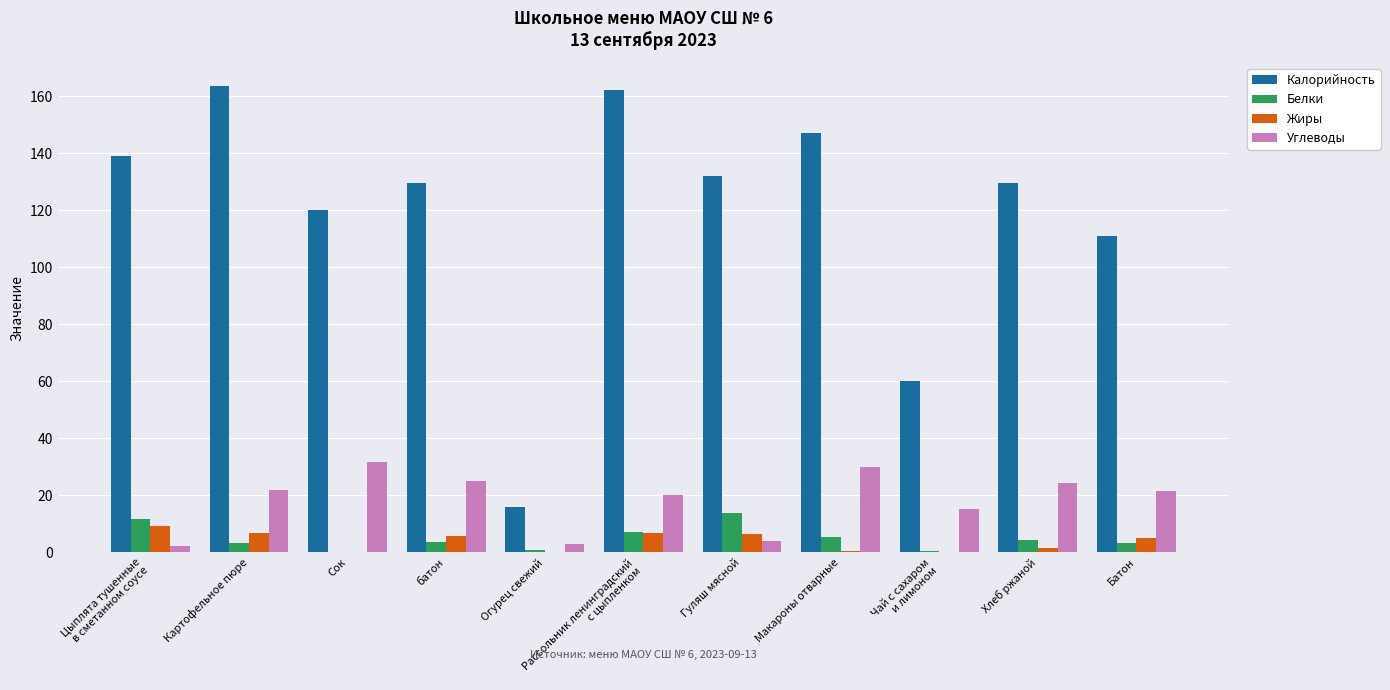

Read the Калорийность value at Чай с сахаром
и лимоном.

60.0